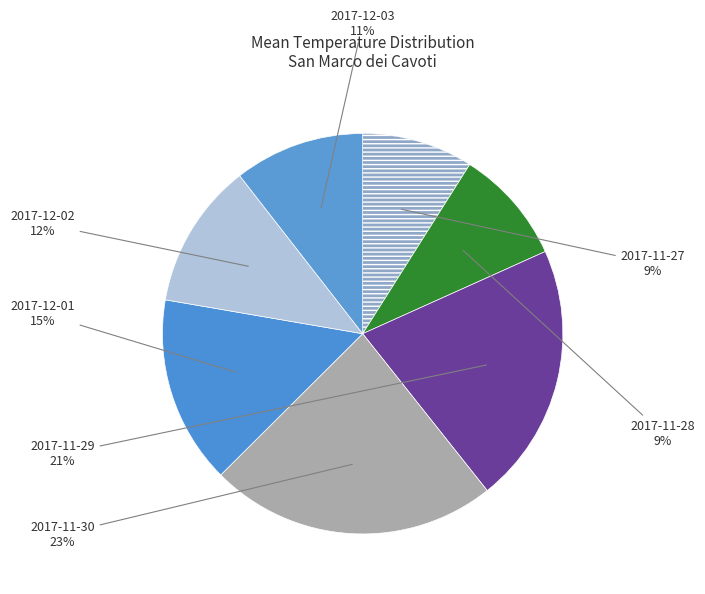

Rank the categories by value from lowest to highest.

2017-11-27, 2017-11-28, 2017-12-03, 2017-12-02, 2017-12-01, 2017-11-29, 2017-11-30